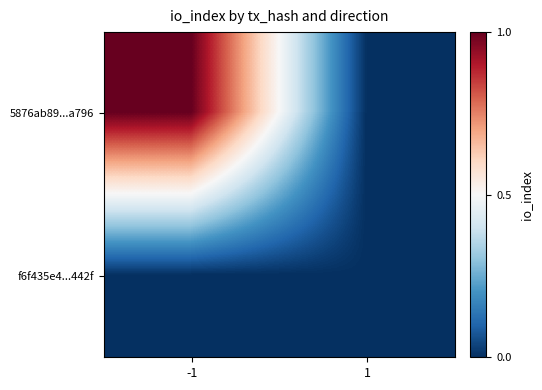

What is the spread (max minus min) of values at -1?

1